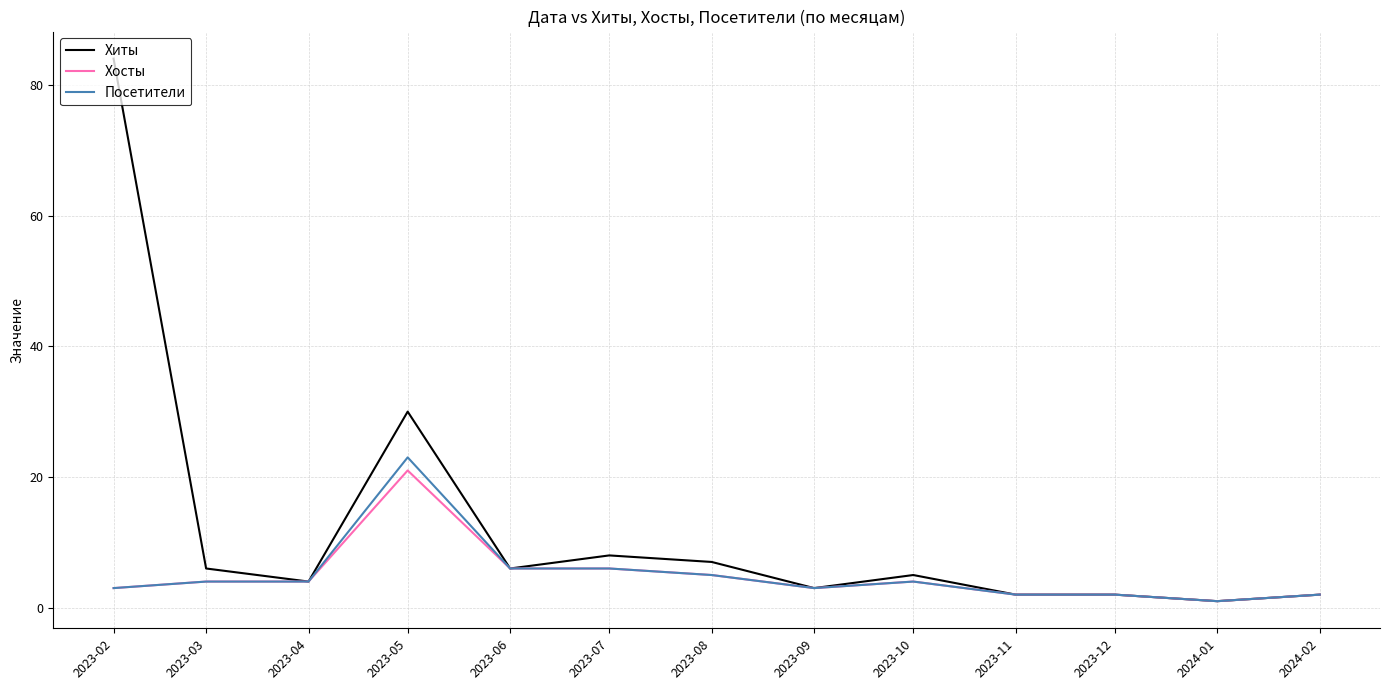

Rank the series by their maximum value, from highest to lowest.

Хиты, Посетители, Хосты